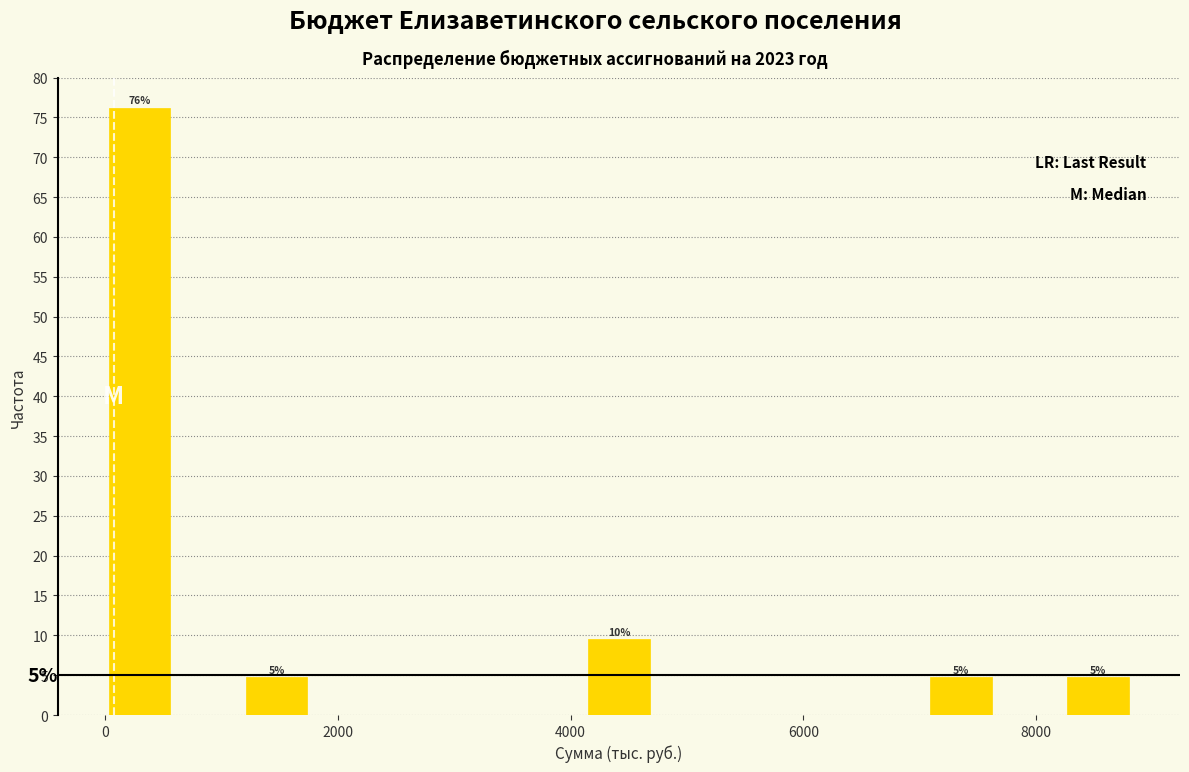

Around what value on the x-axis is the tallest bar? Give the approximate position of its centre, as read against the axis.

200